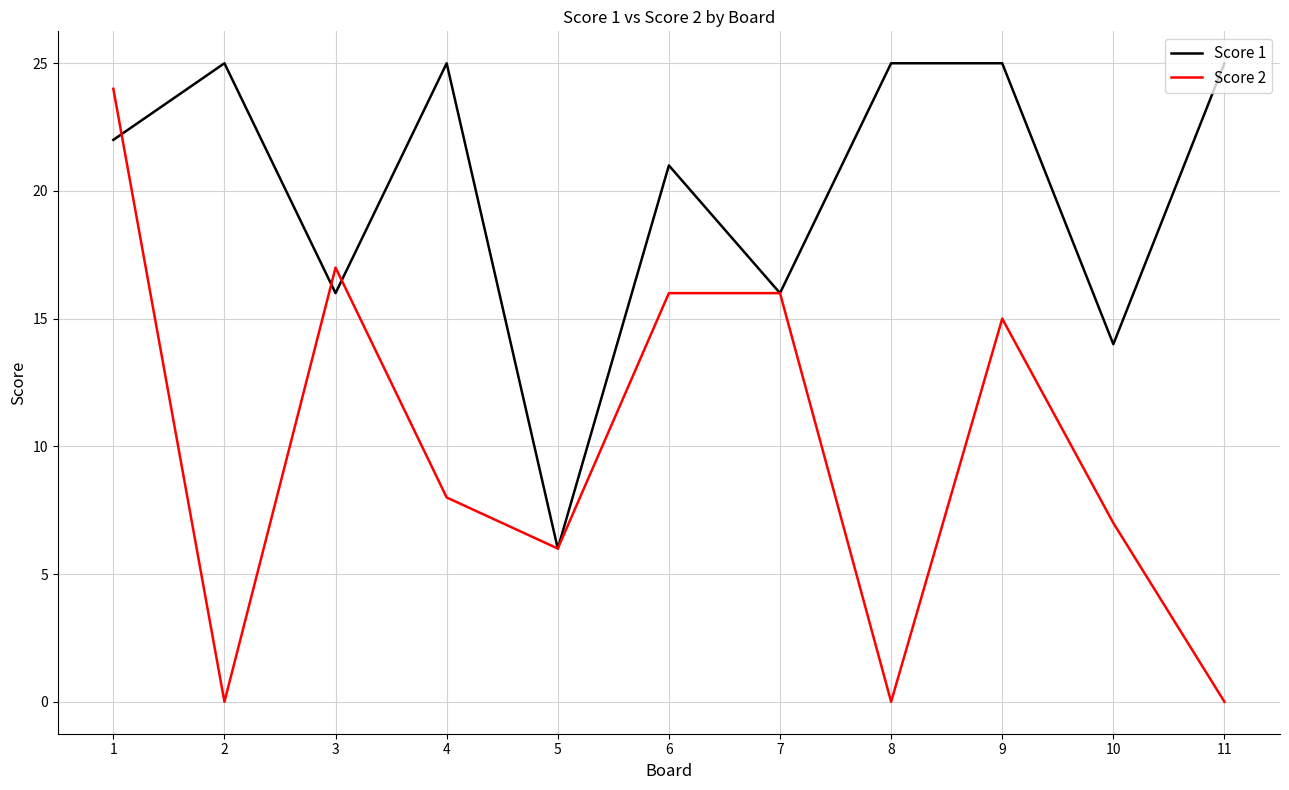

Where is the first local minimum for Score 1?

3